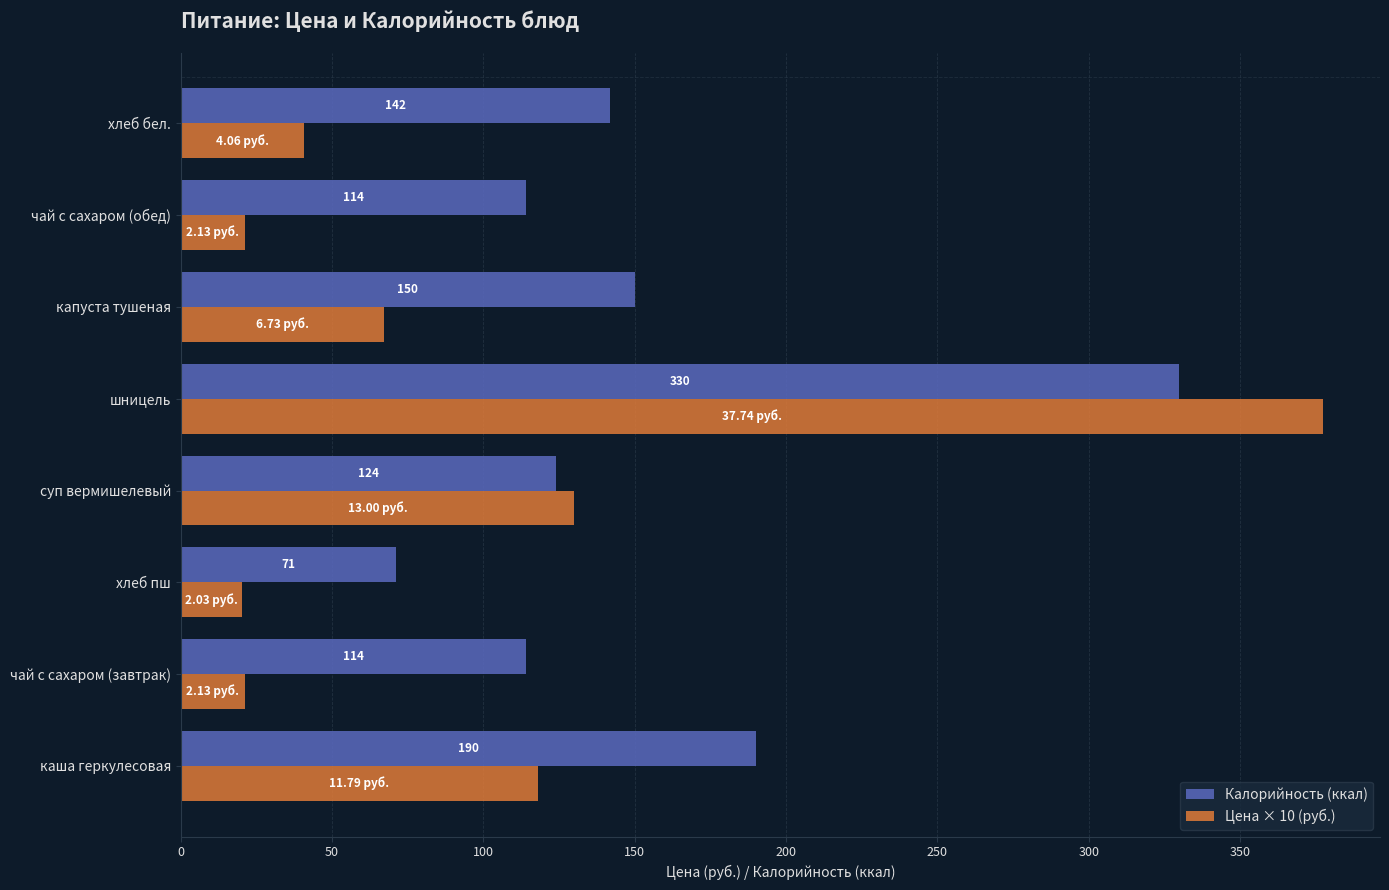

At which label does Цена × 10 (руб.) reach its minimum?

хлеб пш